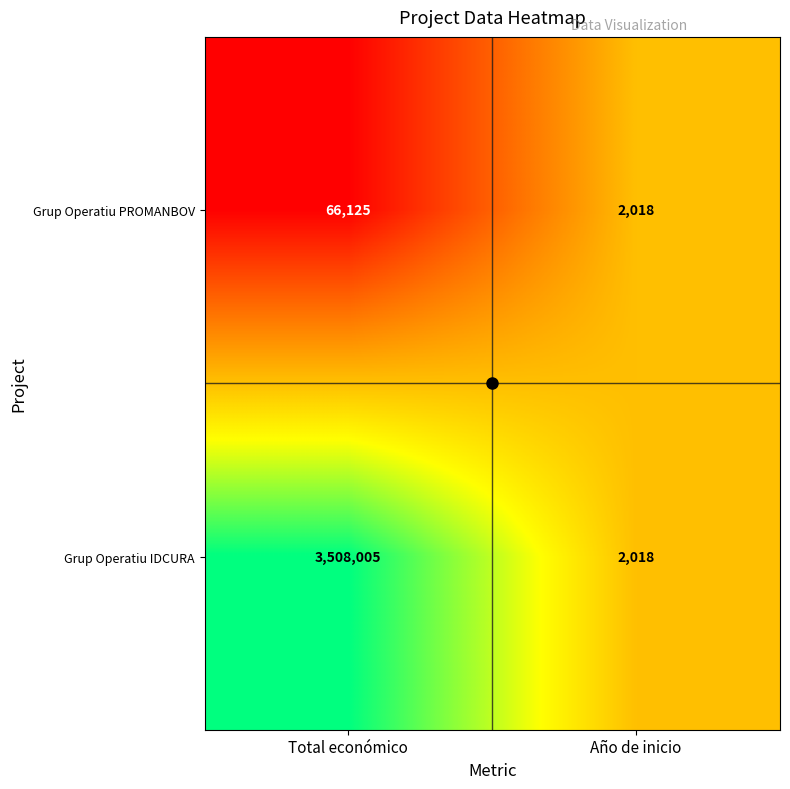

What is the total value across all series at Año de inicio?

4036